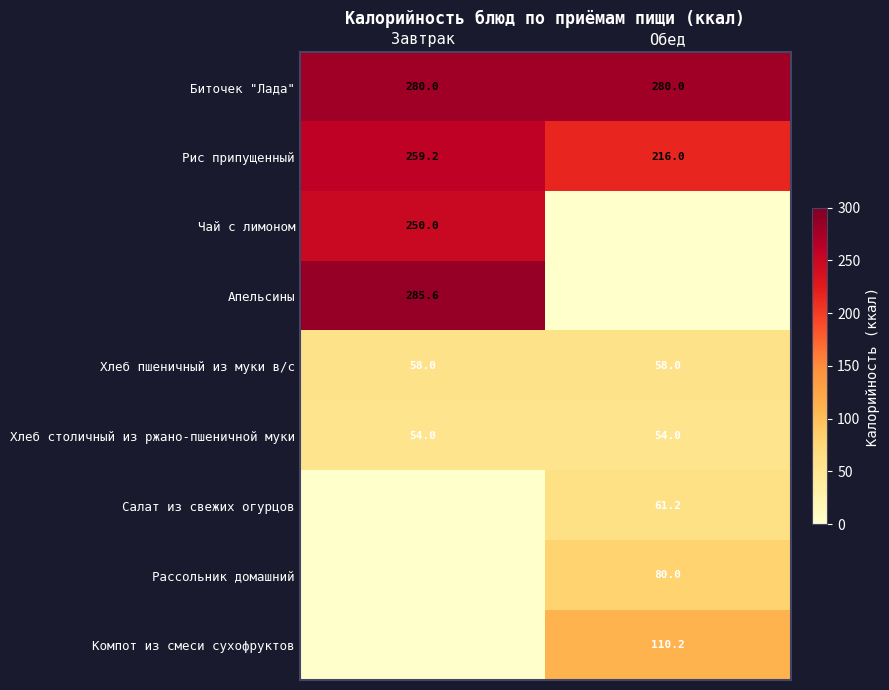

Is it true that Компот из смеси сухофруктов equals 110.2 at Обед?

True